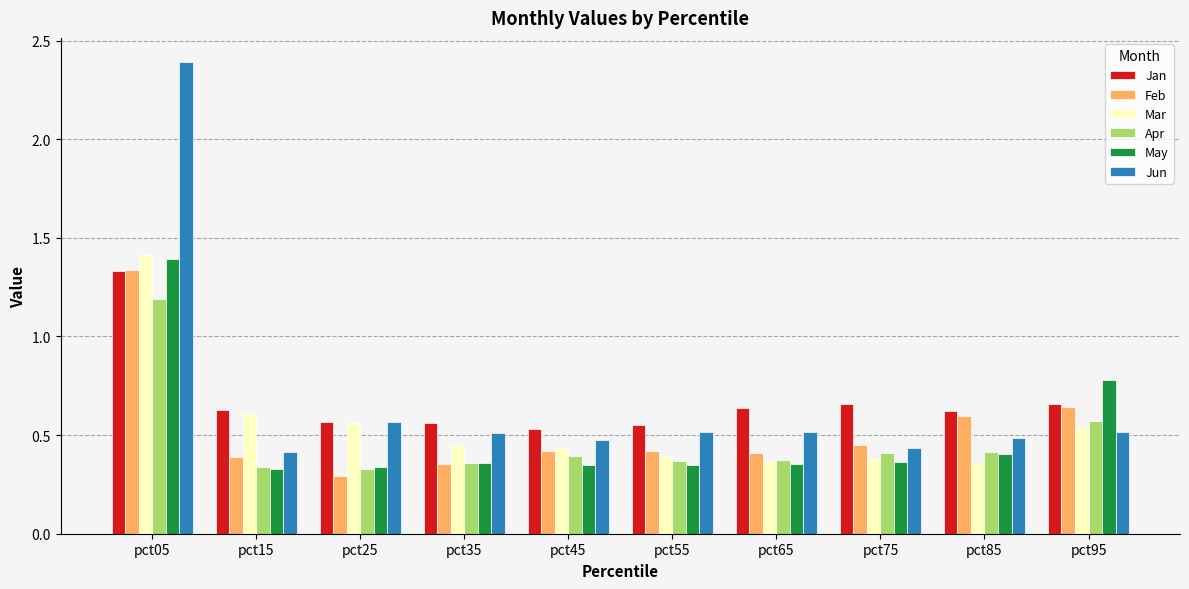

How many Jun values are between 0 and 1?

9